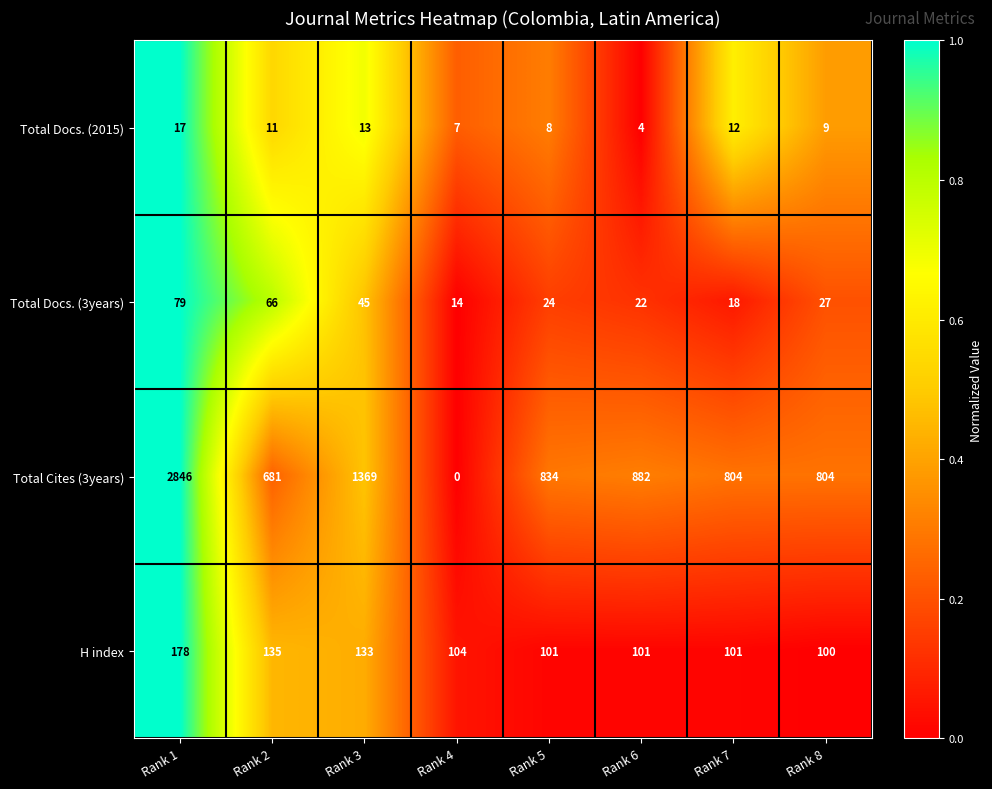

Which series has the widest spread of values?

Total Cites (3years)